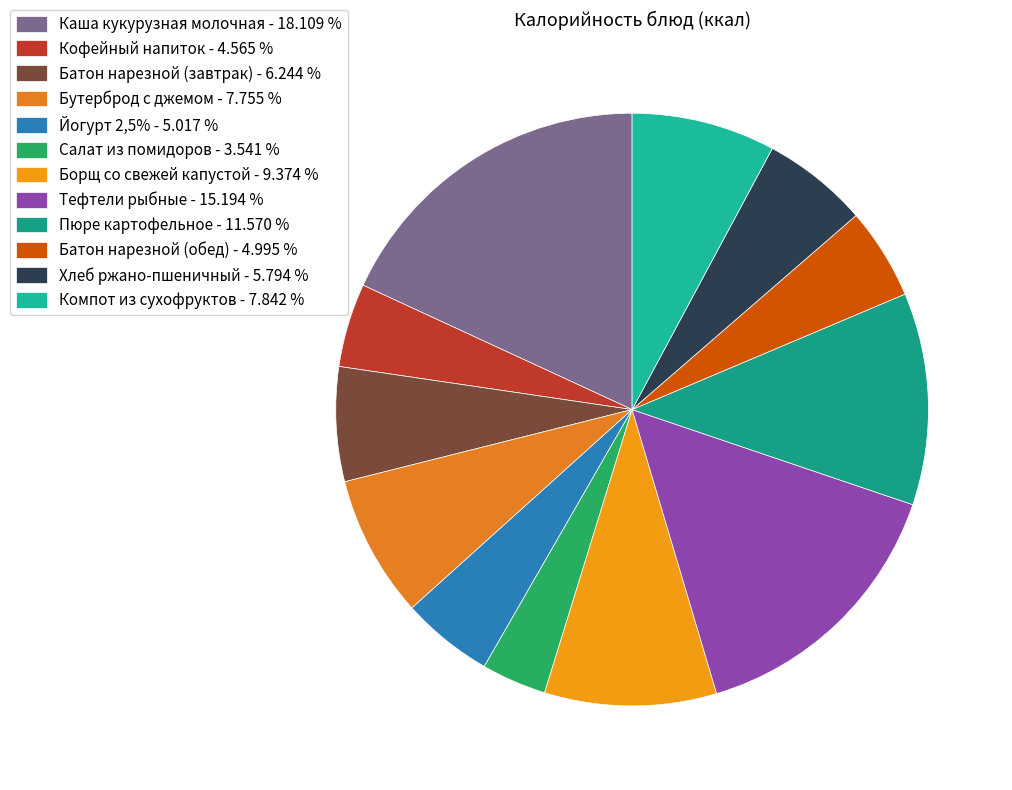

Rank the categories by value from lowest to highest.

Салат из помидоров, Кофейный напиток, Батон нарезной (обед), Йогурт 2,5%, Хлеб ржано-пшеничный, Батон нарезной (завтрак), Бутерброд с джемом, Компот из сухофруктов, Борщ со свежей капустой, Пюре картофельное, Тефтели рыбные, Каша кукурузная молочная